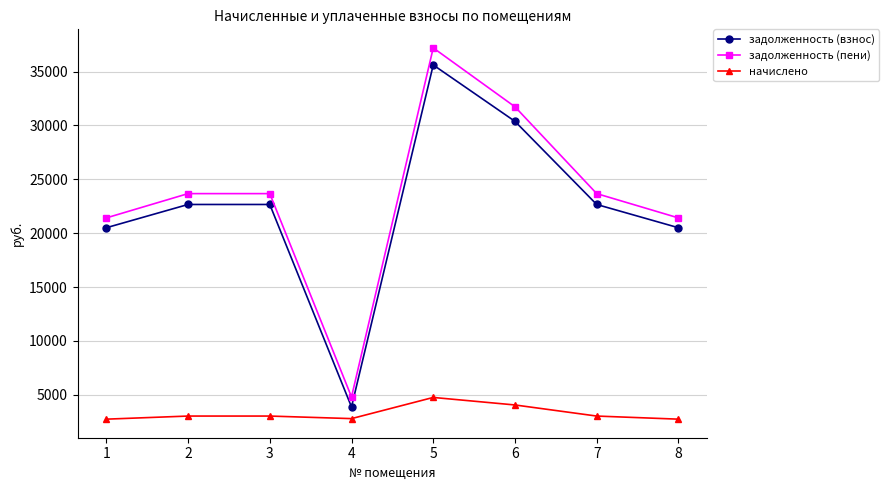

How many interior local valleys does the задолженность (взнос) series have?

1